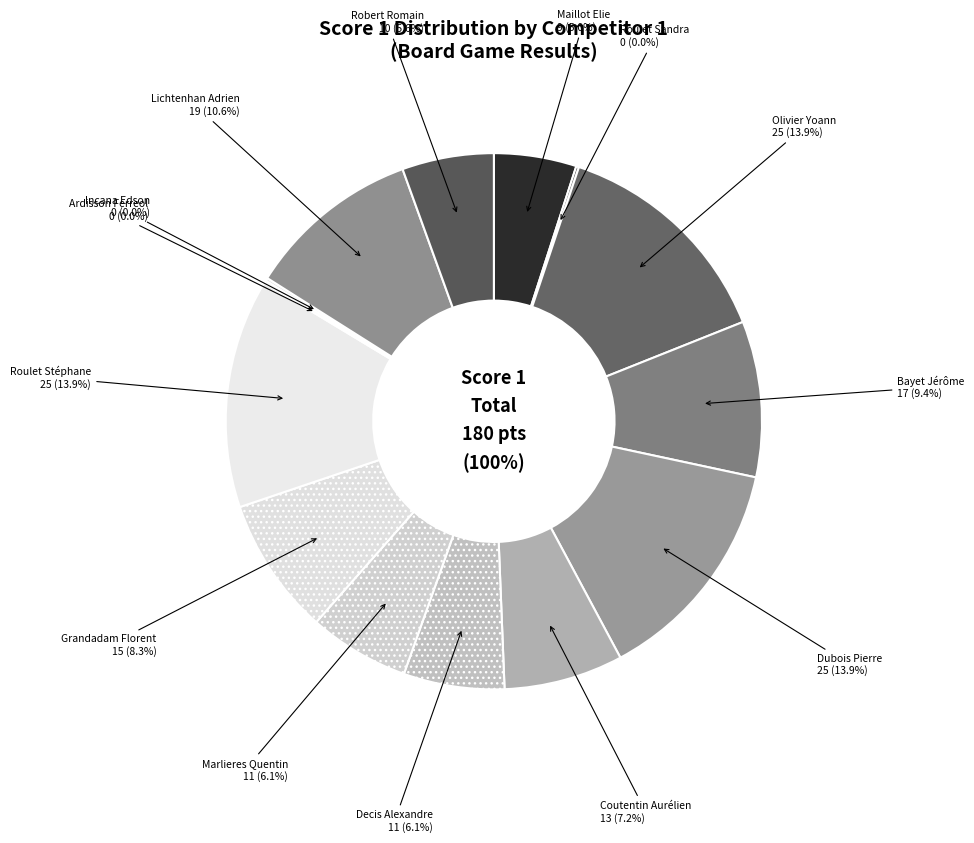

Is there any slice that represents more than half of the pie?

No